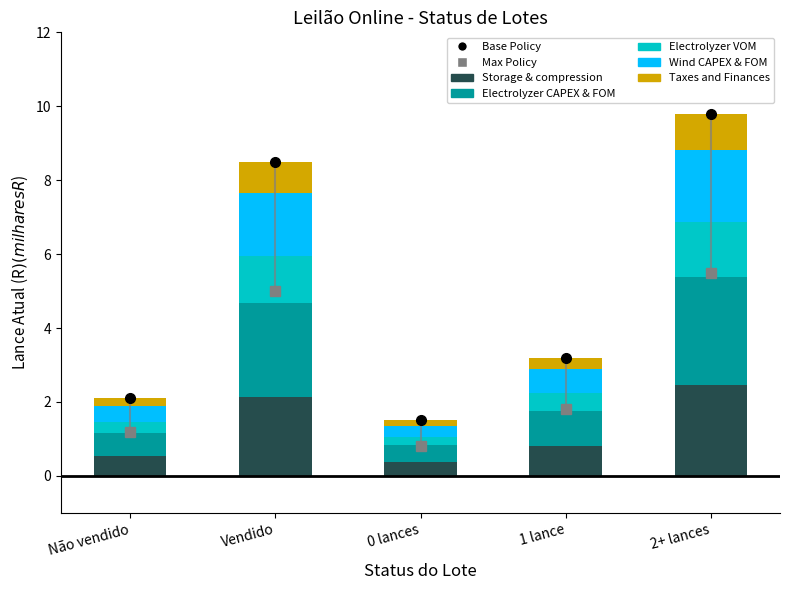

The value of Storage & compression at 1 lance is 0.8. True or false?

True